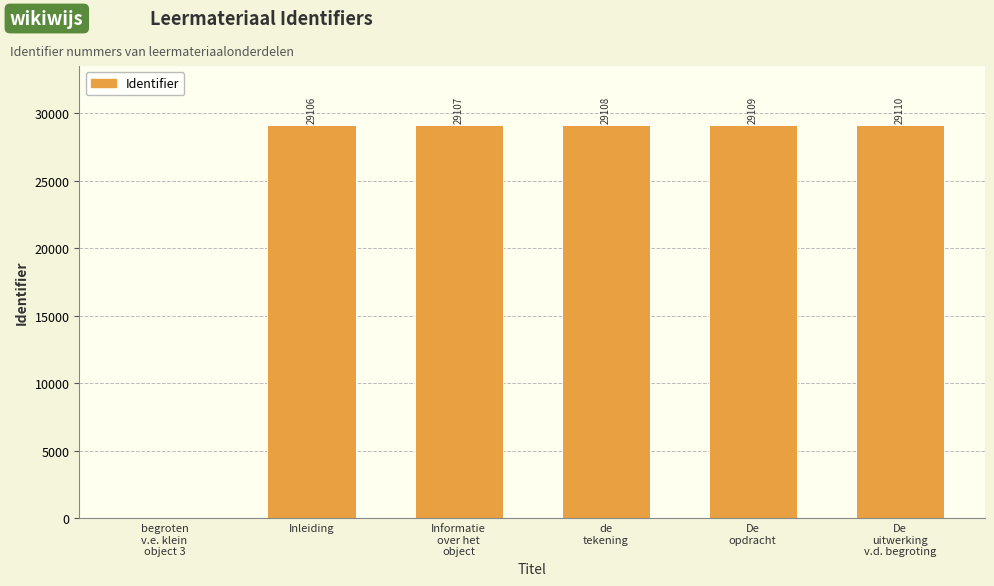

Is it true that the value at begroten
v.e. klein
object 3 is 0?

True